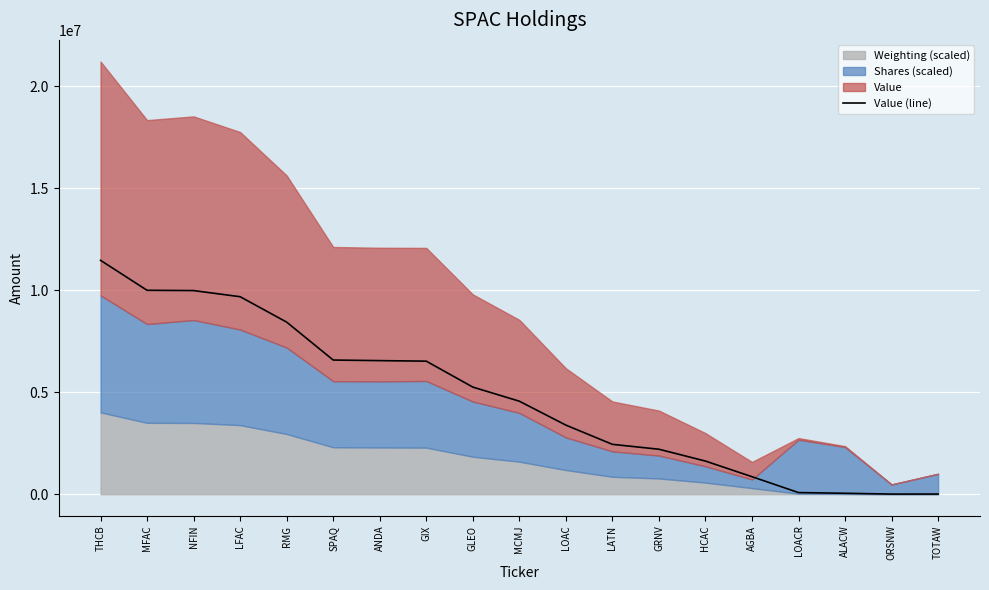

True or false: the data shows 9983000 at NFIN.

True